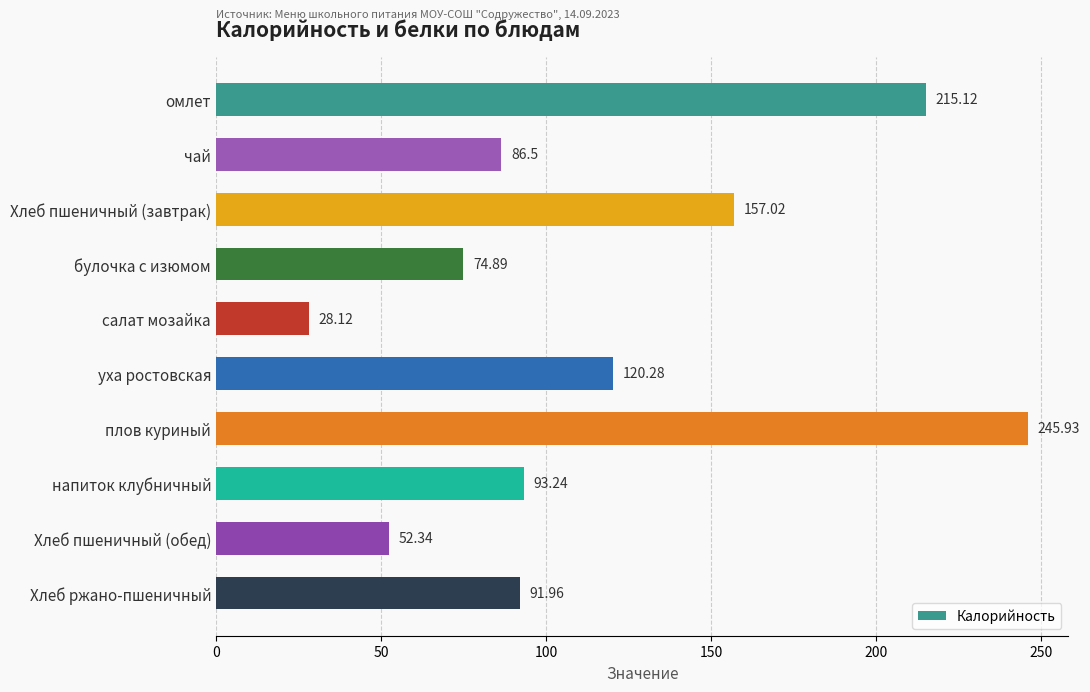

How many bars are there in total?

10